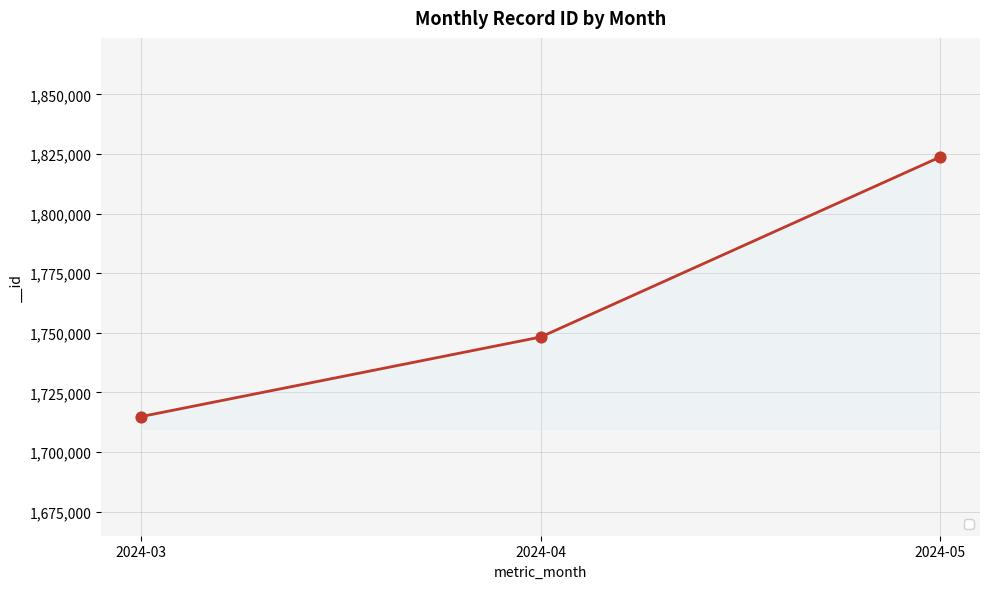

What is the ratio of the value at 2024-04 to the value at 2024-03?

1.0